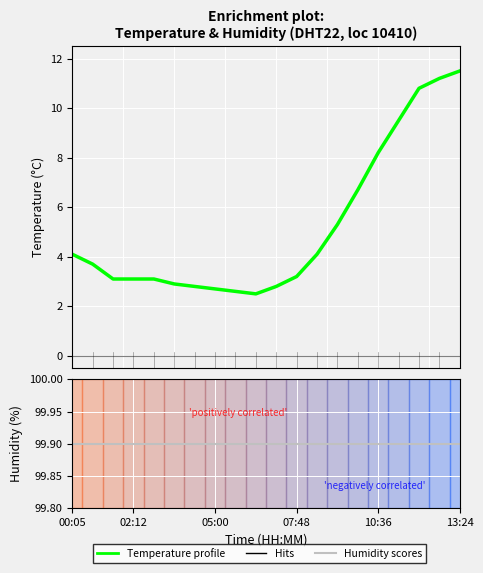

Between 07:48 and 6, which series saw the biggest shift?

Temperature profile